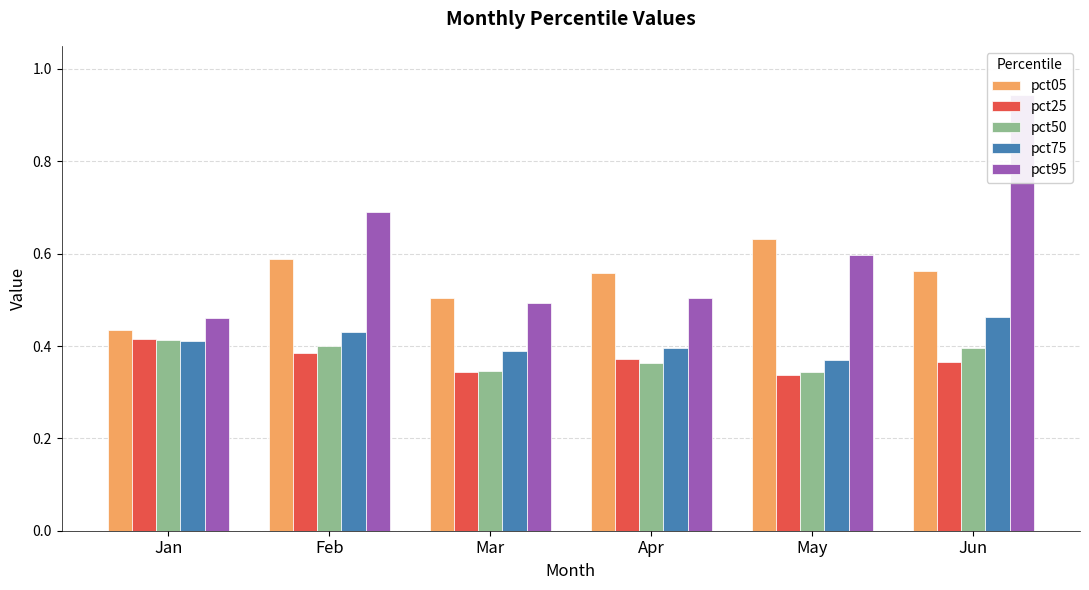

What is the value of the pct75 bar at the 1st from the left?

0.4